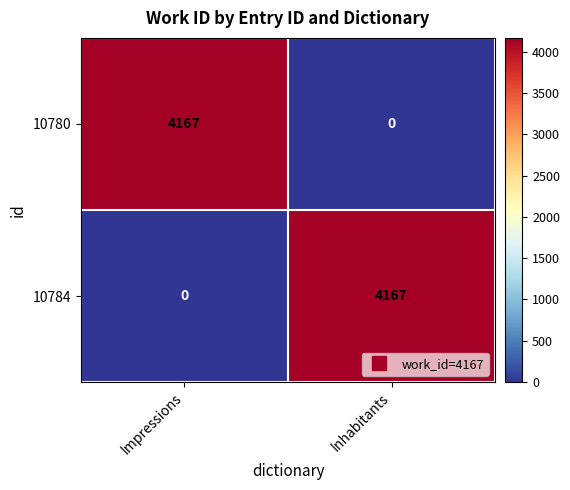

Is the value of 10784 at Impressions greater than the value of 10780 at Impressions?

No